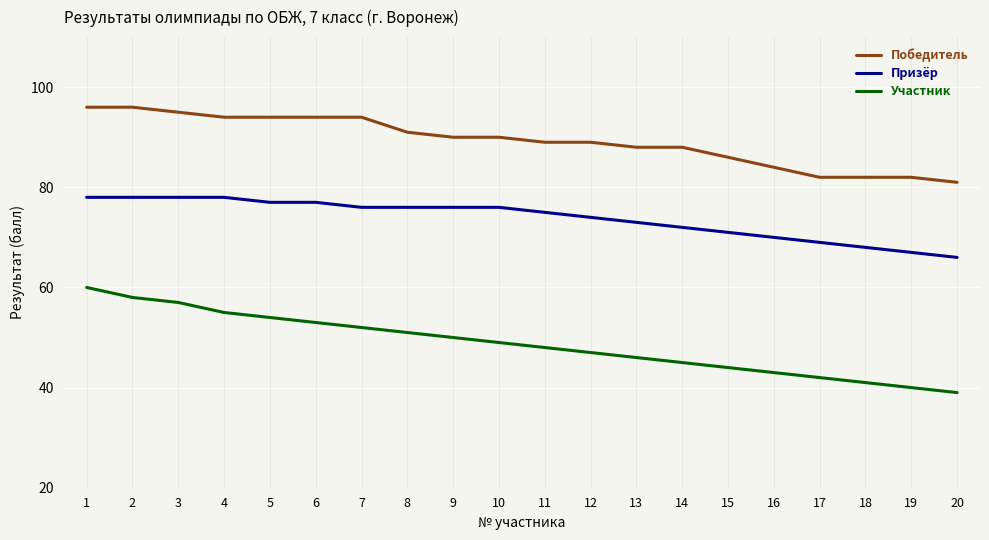

Reading left to right, list all the values displayed in this chart.

Победитель: 96	96	95	94	94	94	94	91	90	90	89	89	88	88	86	84	82	82	82	81
Призёр: 78	78	78	78	77	77	76	76	76	76	75	74	73	72	71	70	69	68	67	66
Участник: 60	58	57	55	54	53	52	51	50	49	48	47	46	45	44	43	42	41	40	39